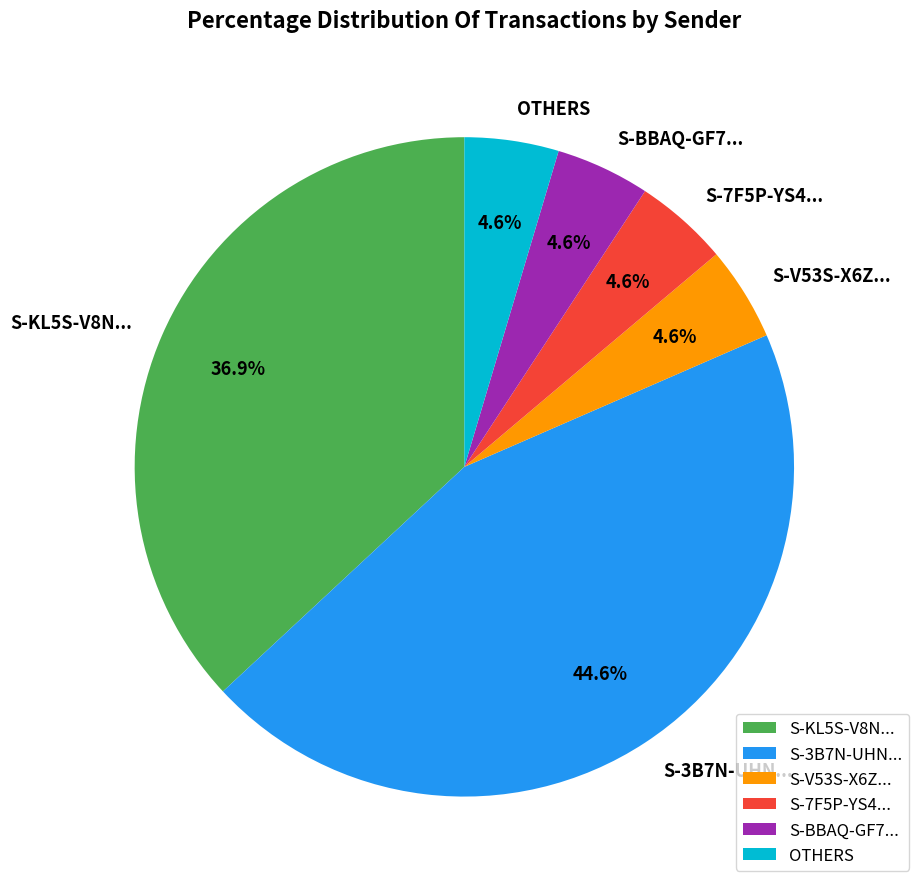

To the nearest percent, what is the average slice percentage?

17%